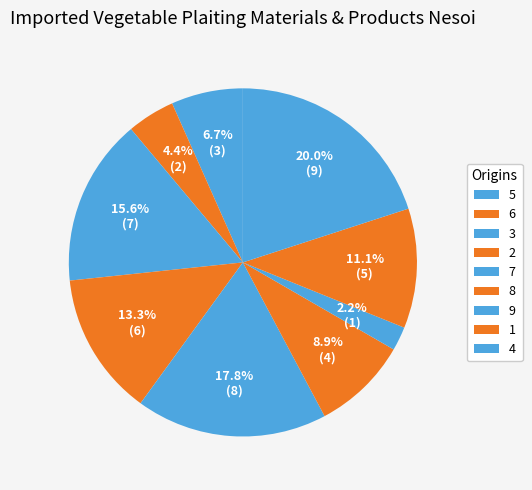

What is the change in value from 3 to 4?

+2